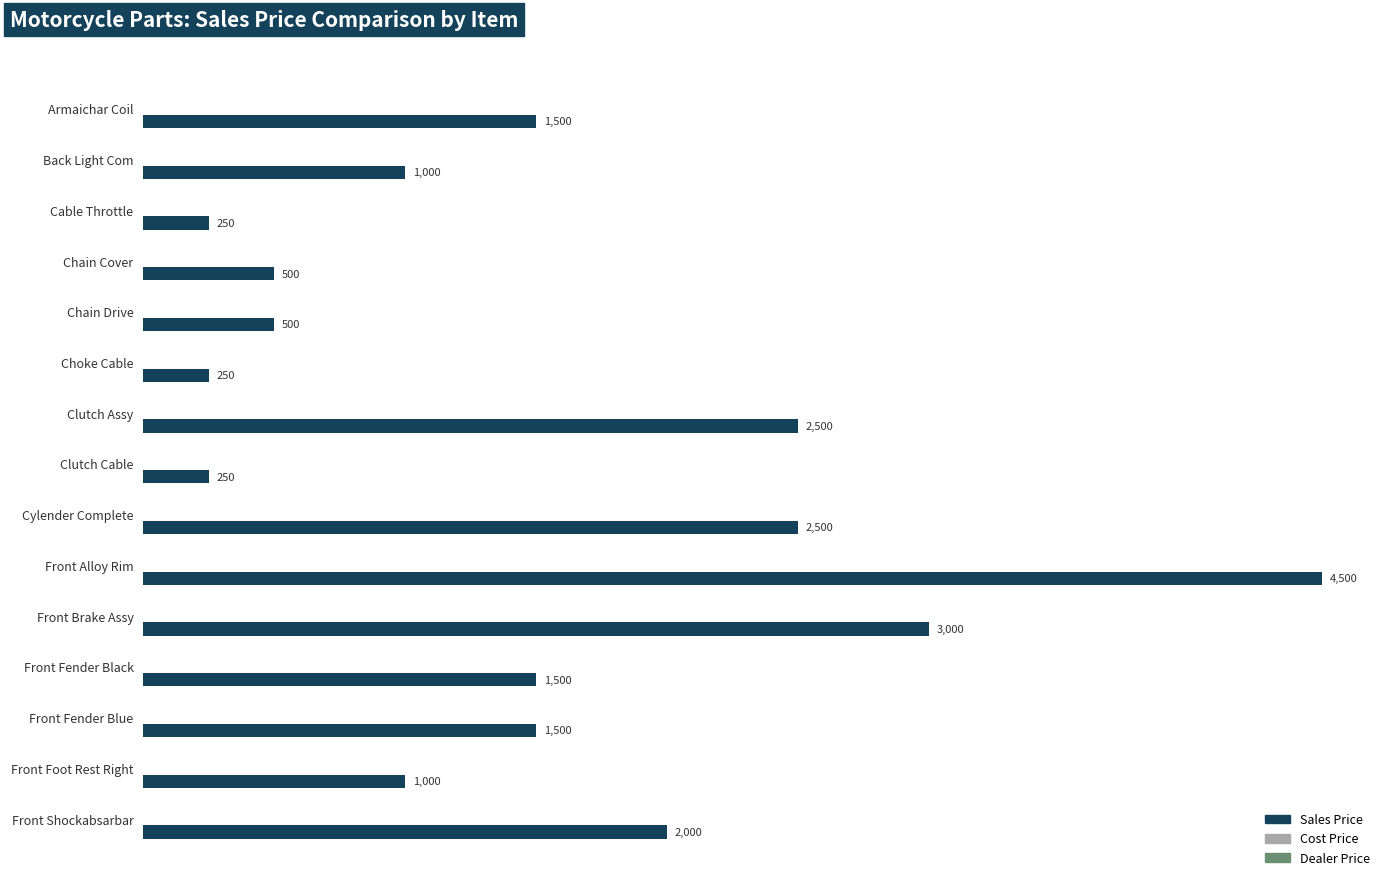

What is the average value?

1517